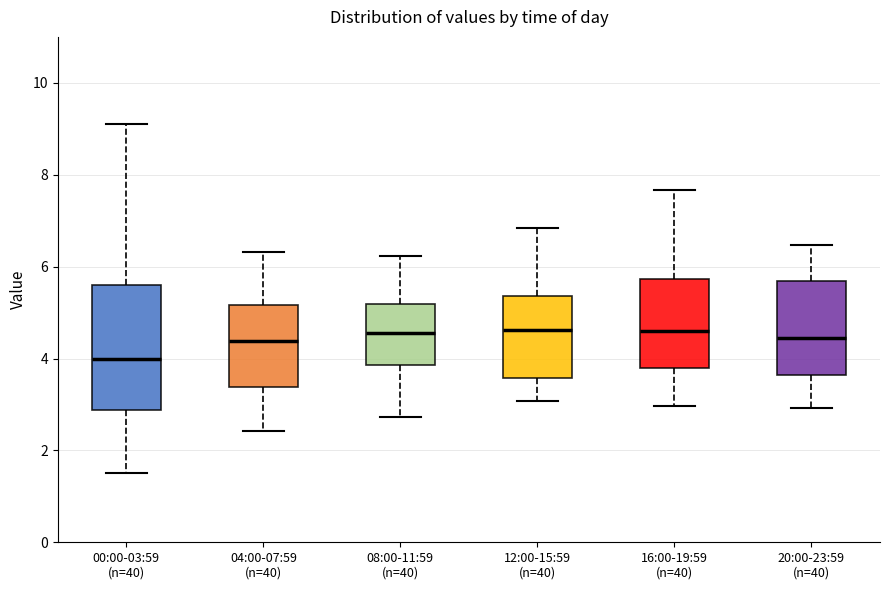

Comparing the boxes themselves (not the whiskers), which one is the tallest?

00:00-03:59 (n=40)